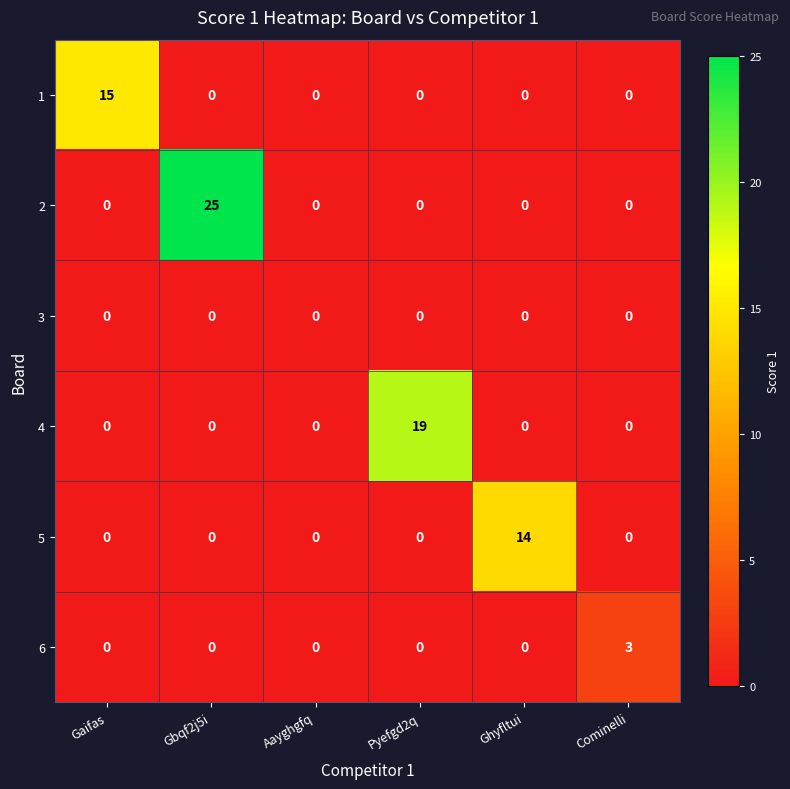

Which label corresponds to the largest value in the chart?

Gbqf2j5i